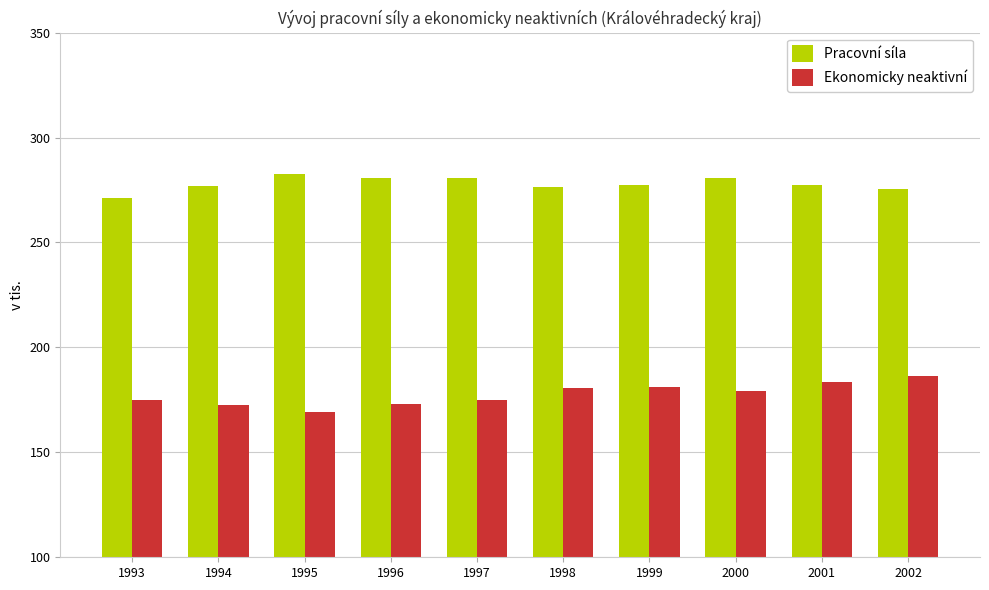

What is the greatest value displayed?

282.6